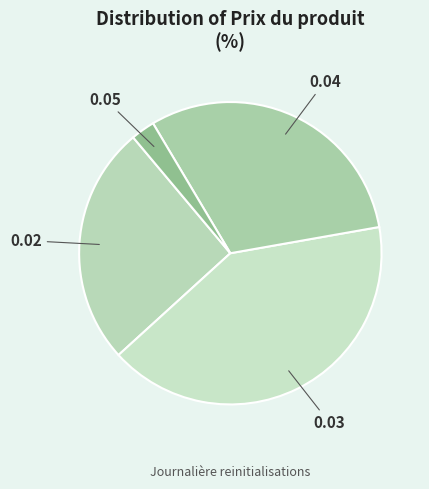

Which category has the biggest portion of the pie?

0.03